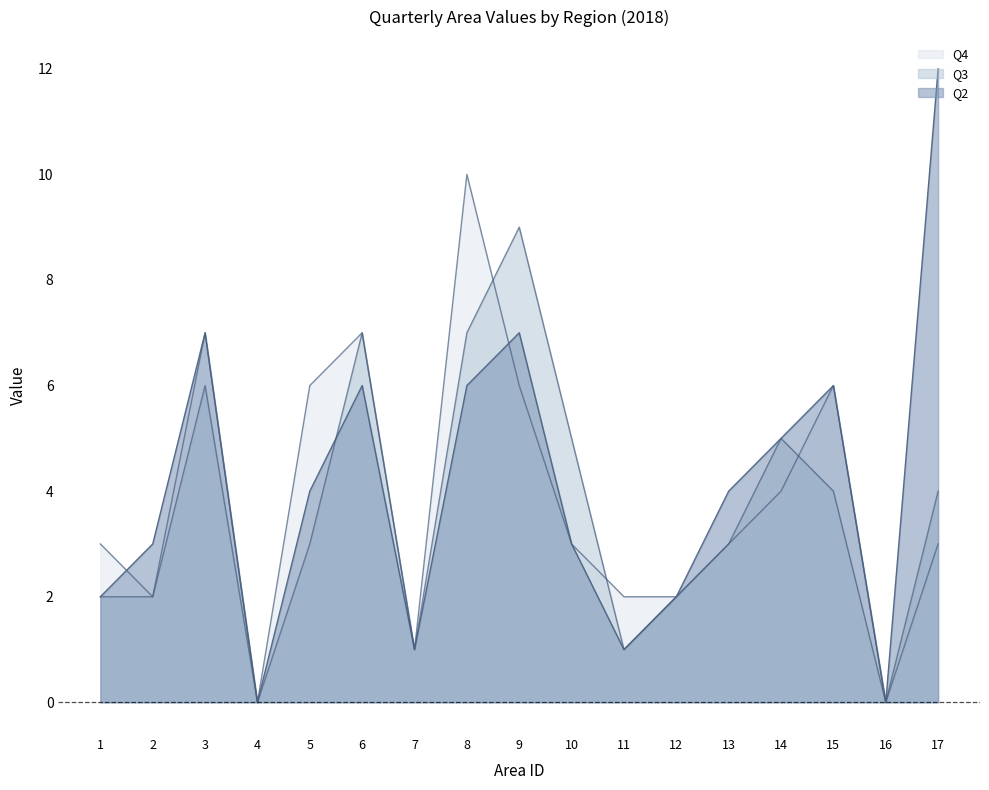

What is the sum of all Q2 values?

69